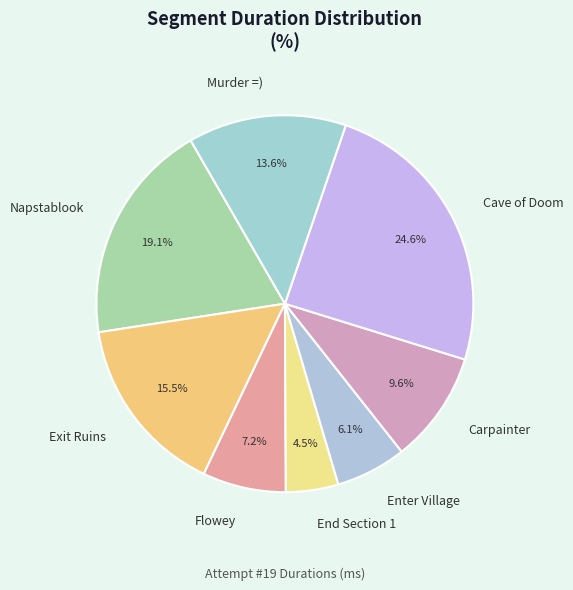

The Cave of Doom slice represents 25% of the pie. True or false?

True